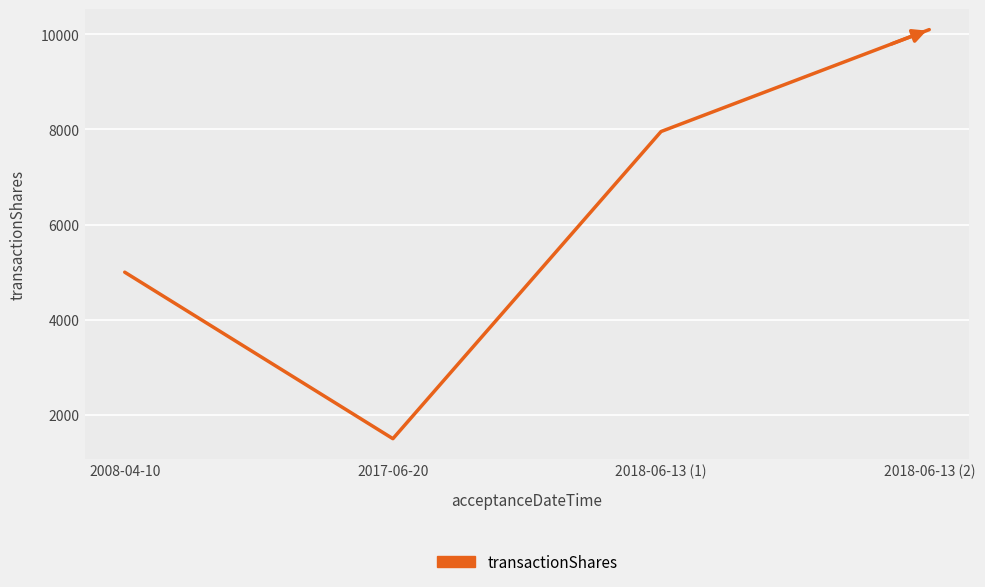

List the labels in order of value, smallest first.

2017-06-20, 2008-04-10, 2018-06-13 (1), 2018-06-13 (2)